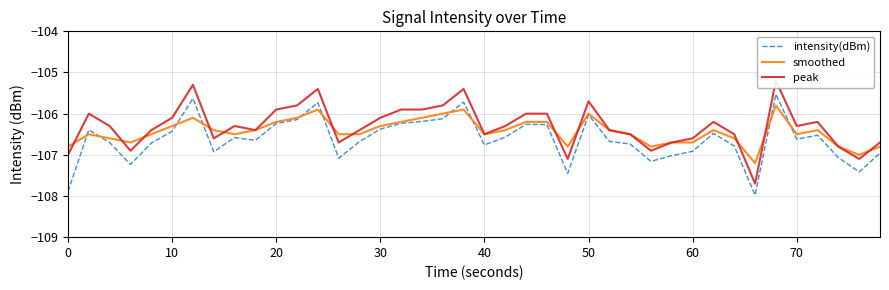

True or false: intensity(dBm) has a value of -155.4 at 0.

False